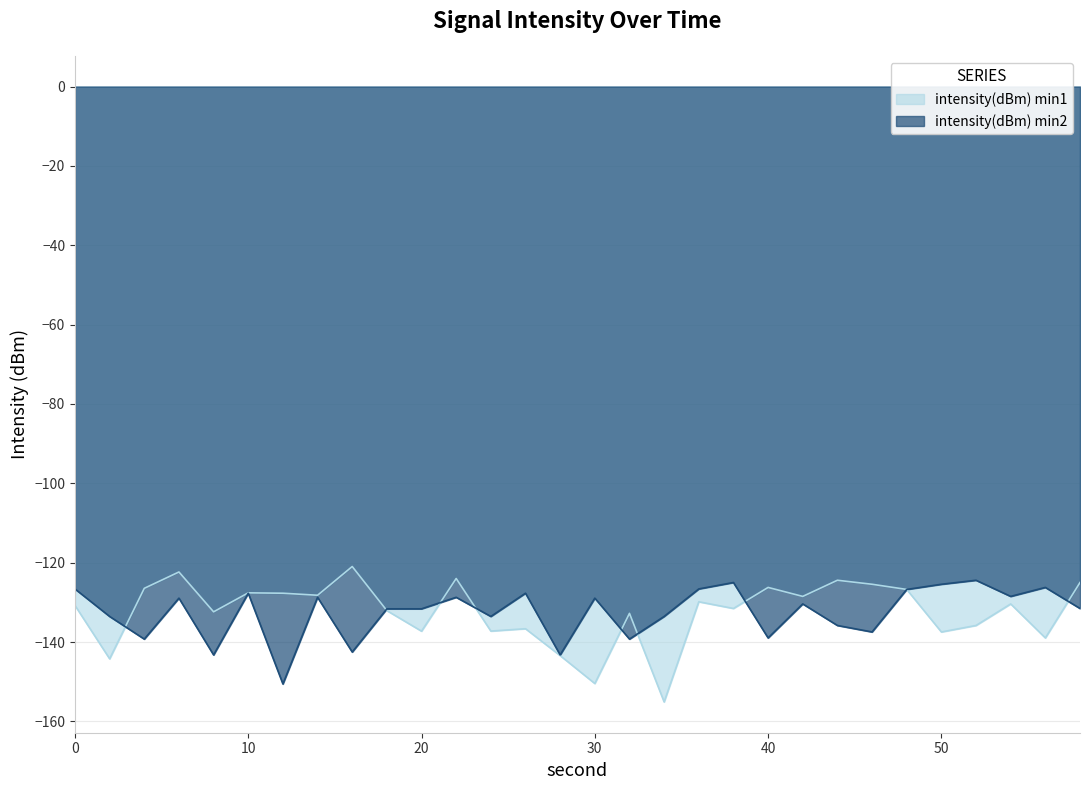

True or false: intensity(dBm) min1 has more than 0 interior local peaks.

True